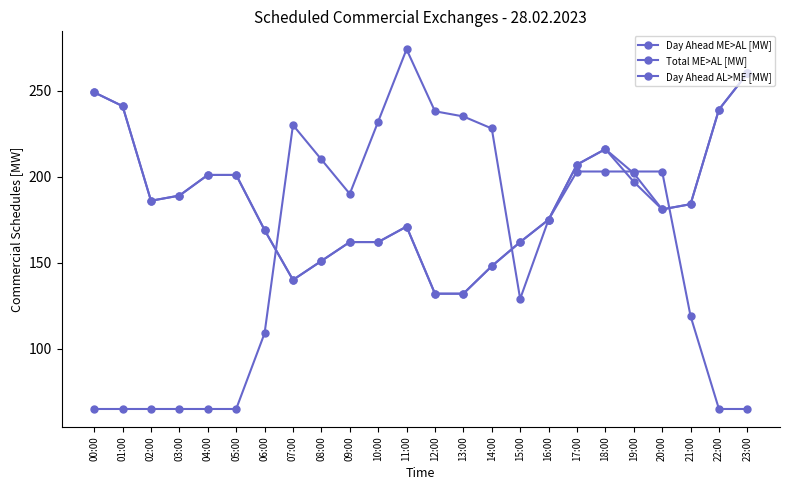

At which category is the sum across all series the highest?

18:00